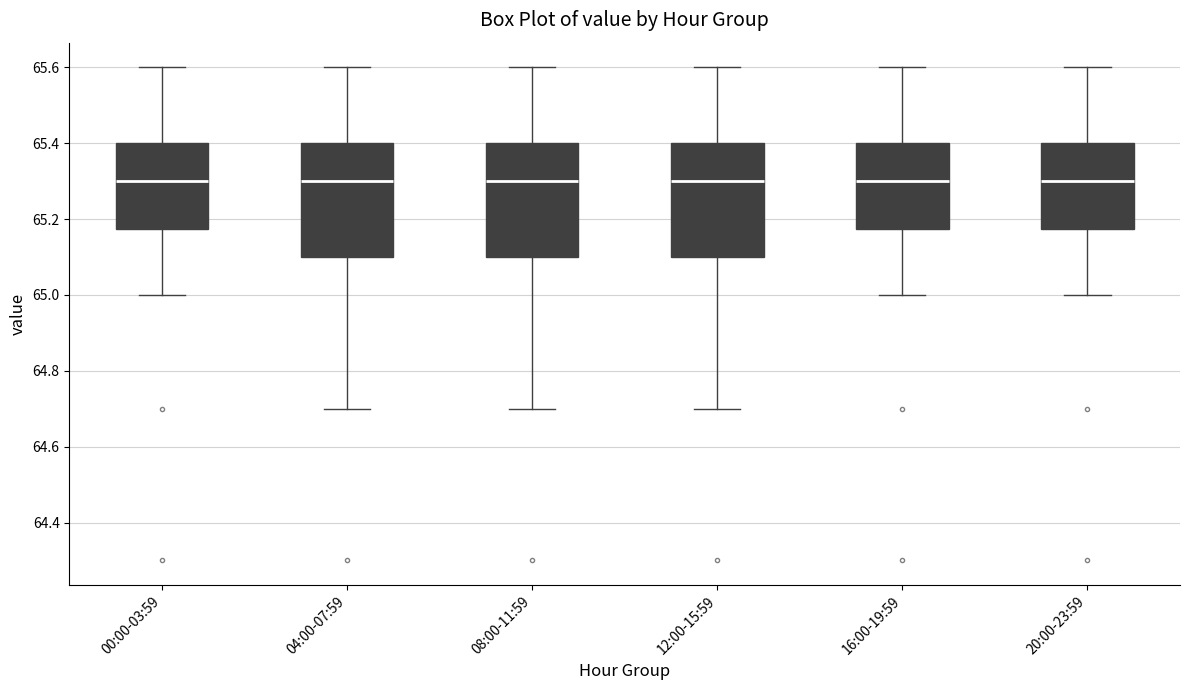

Reading left to right, read every box against the y-axis: the position of its median line, the range the box covers, and the ends of its whiskers. The values are not printed on the chart, so give them approximately, as read against the axis.

00:00-03:59: median 65.30, box 65.18 to 65.40, whiskers 65.00 to 65.60
04:00-07:59: median 65.30, box 65.10 to 65.40, whiskers 64.70 to 65.60
08:00-11:59: median 65.30, box 65.10 to 65.40, whiskers 64.70 to 65.60
12:00-15:59: median 65.30, box 65.10 to 65.40, whiskers 64.70 to 65.60
16:00-19:59: median 65.30, box 65.18 to 65.40, whiskers 65.00 to 65.60
20:00-23:59: median 65.30, box 65.18 to 65.40, whiskers 65.00 to 65.60